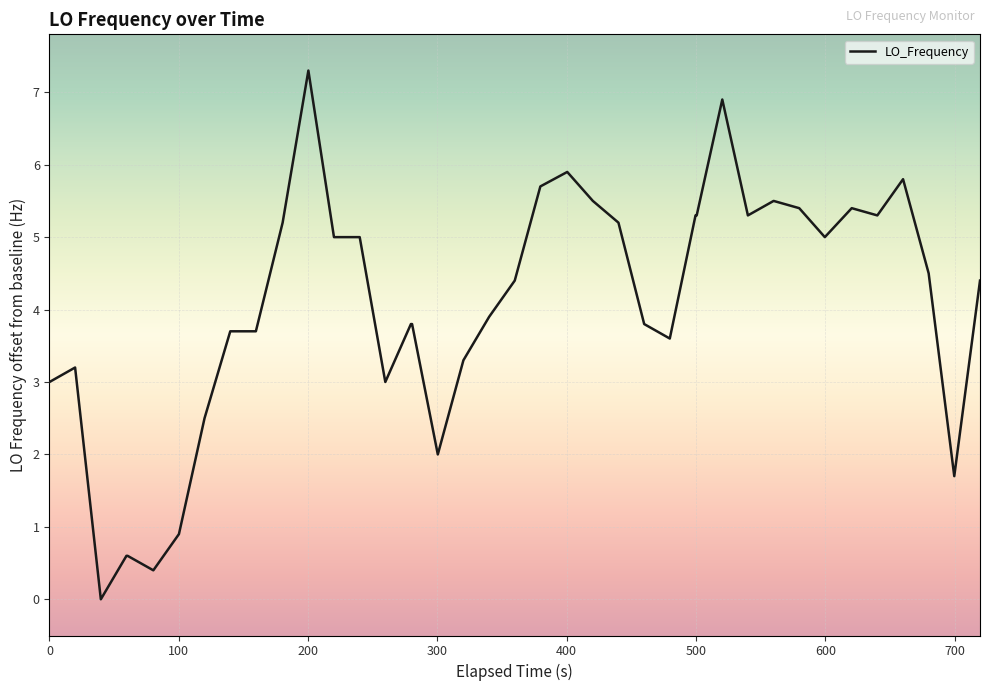

What is the difference between the maximum and minimum values?

7.3